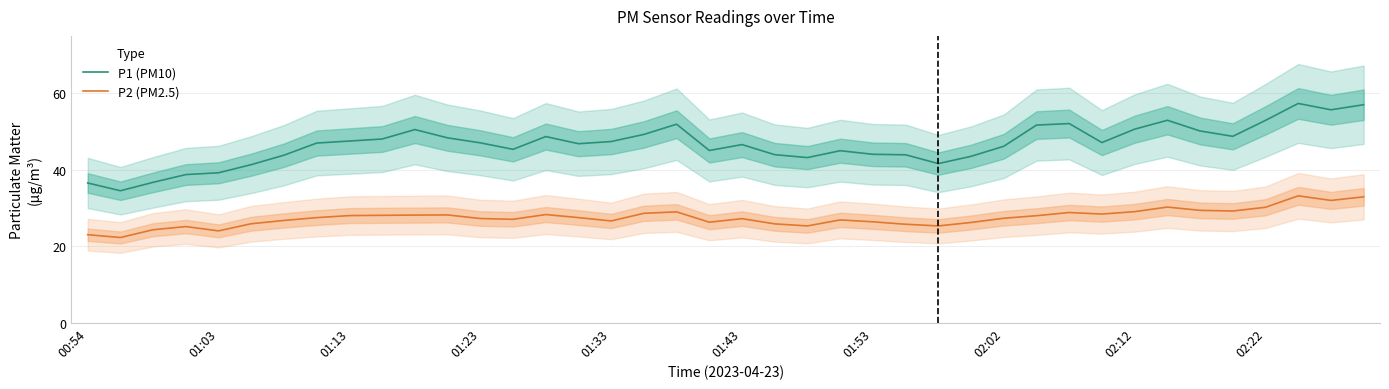

What is the highest value of the P2 (PM2.5) series?

33.2